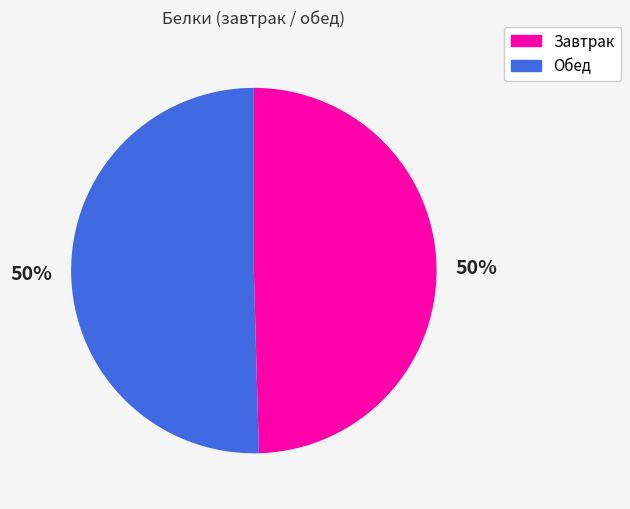

What percentage is the Завтрак slice, to the nearest percent?

50%